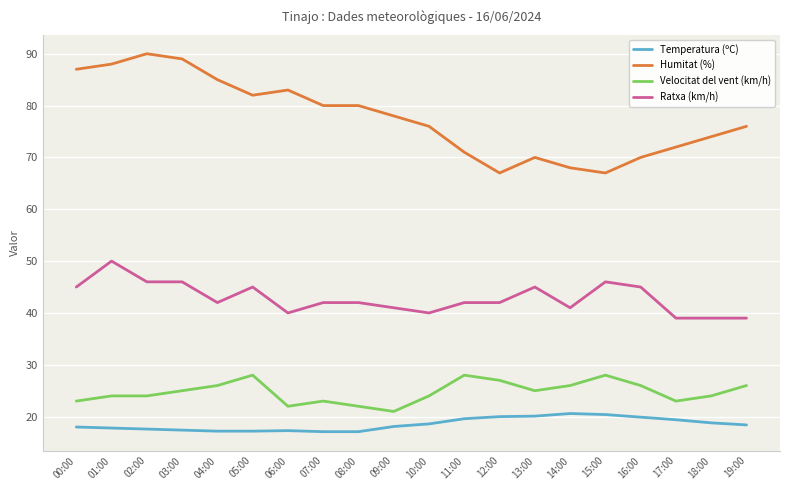

True or false: Velocitat del vent (km/h) and Temperatura (ºC) cross at least once.

False